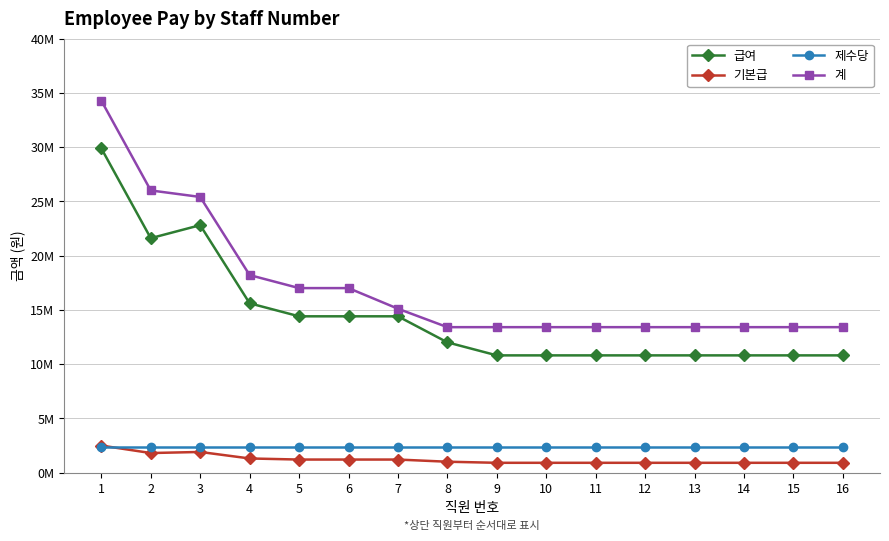

Reading right to left, list all the values displayed in this chart.

급여: 10800000	10800000	10800000	10800000	10800000	10800000	10800000	10800000	12000000	14400000	14400000	14400000	15600000	22800000	21600000	29880000
기본급: 900000	900000	900000	900000	900000	900000	900000	900000	1000000	1200000	1200000	1200000	1300000	1900000	1800000	2490000
제수당: 2400000	2400000	2400000	2400000	2400000	2400000	2400000	2400000	2400000	2400000	2400000	2400000	2400000	2400000	2400000	2400000
계: 13400000	13400000	13400000	13400000	13400000	13400000	13400000	13400000	13400000	15100000	17000000	17000000	18200000	25400000	26000000	34280000